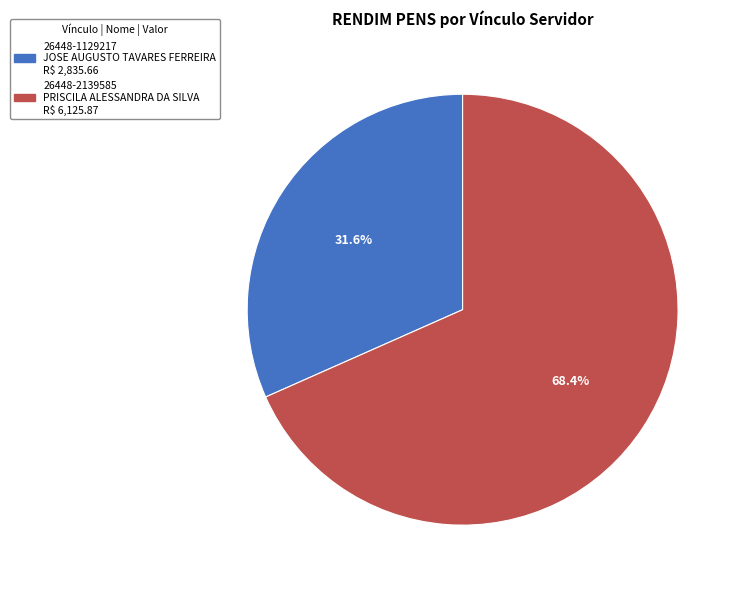

How many segments does this pie chart have?

2